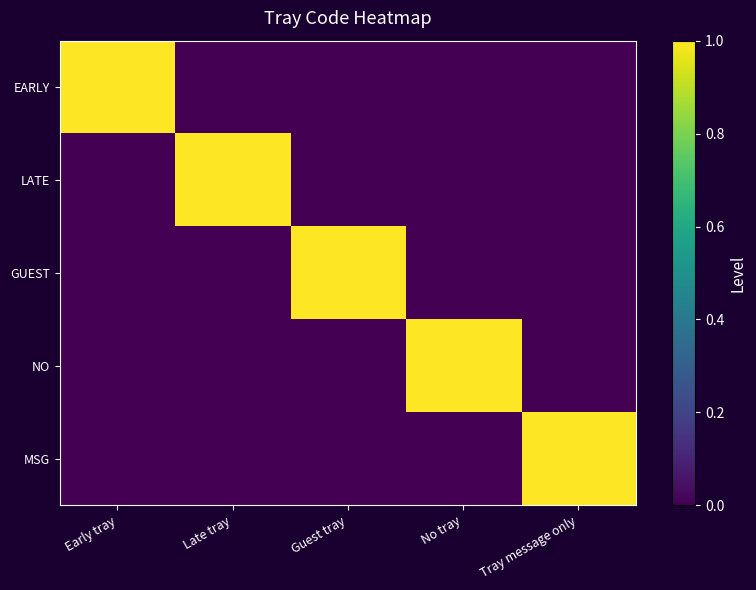

Rank the series at No tray from lowest to highest value.

EARLY, LATE, GUEST, MSG, NO